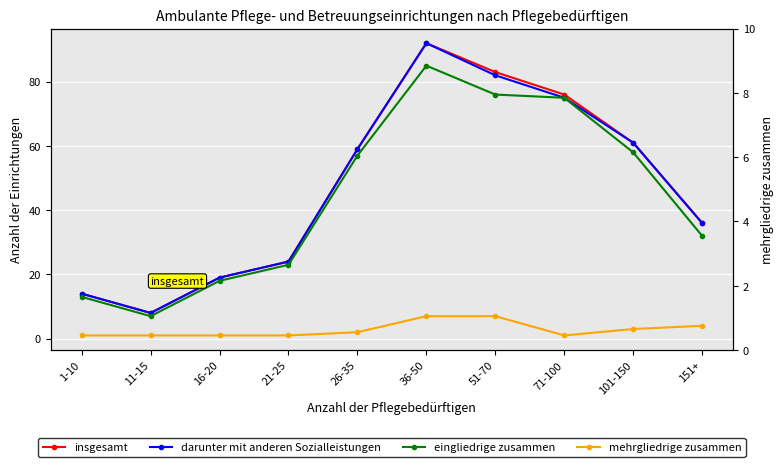

Is the value of mehrgliedrige zusammen at 71-100 greater than the value of eingliedrige zusammen at 26-35?

No